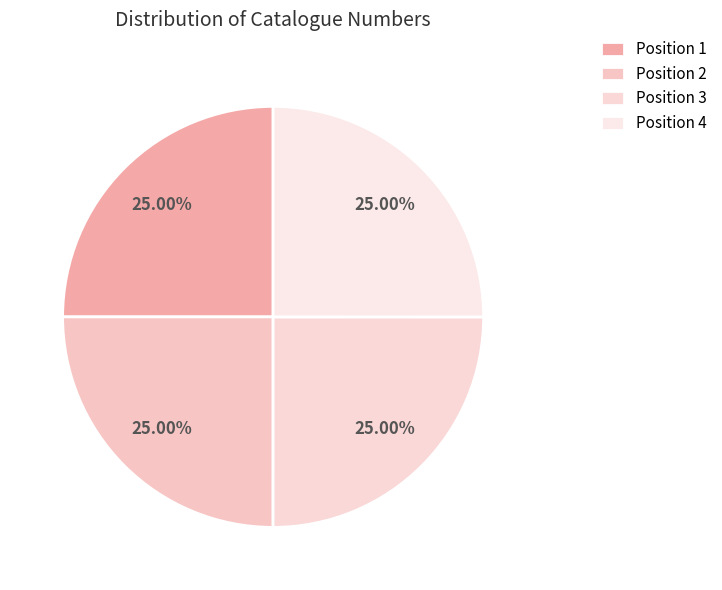

Is there a majority slice in this chart?

No